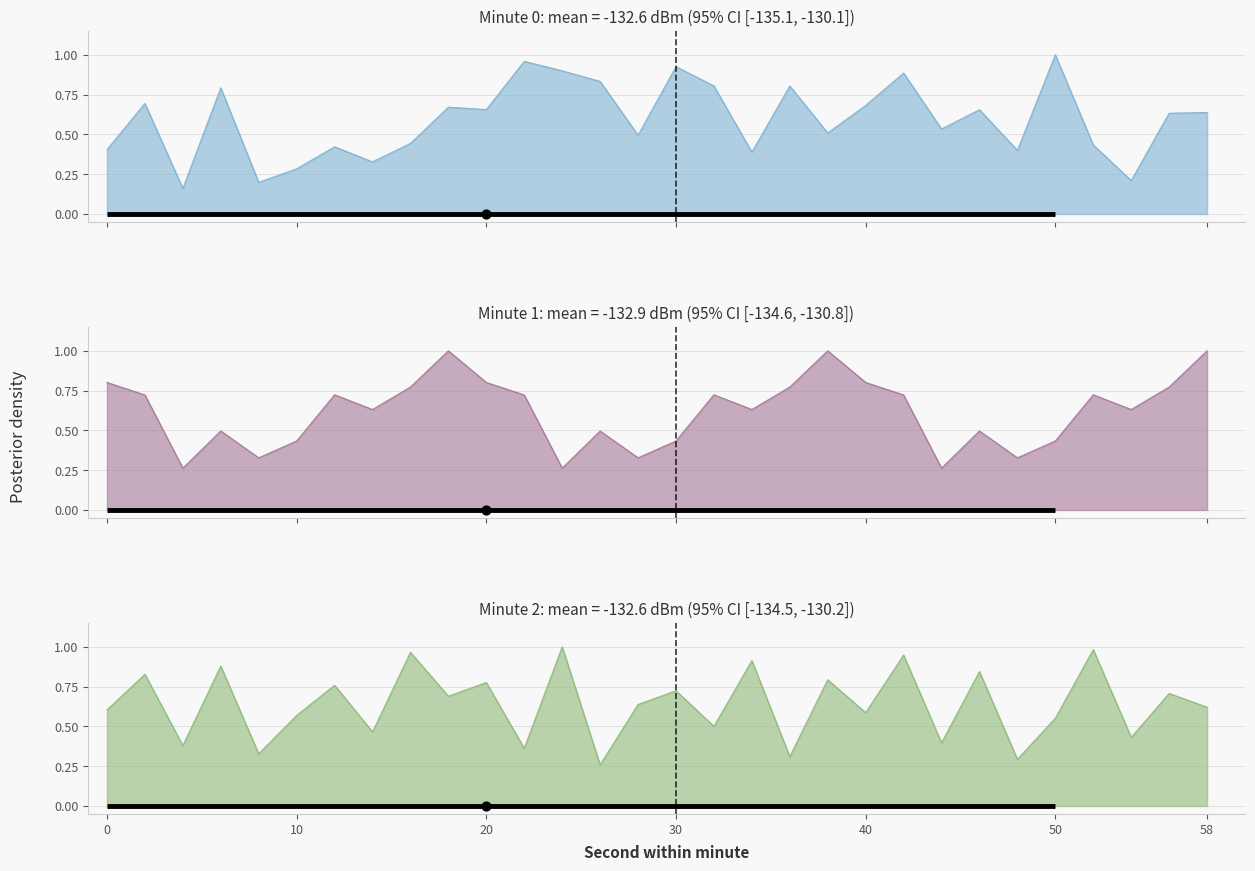

Which series contains the highest Y value?

Minute 0 (12:00)